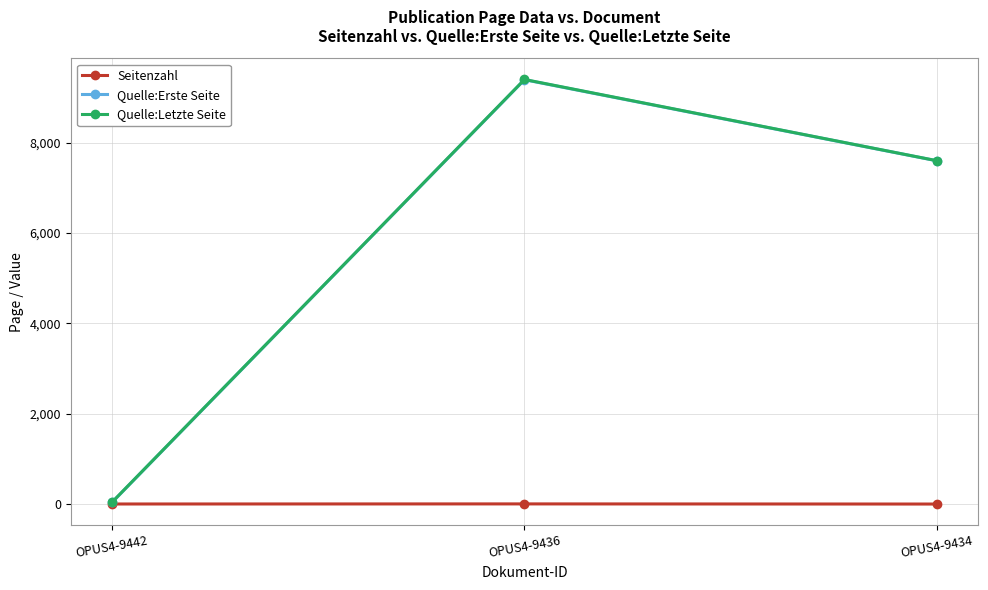

Count the Seitenzahl values in the range 2 to 5.

3